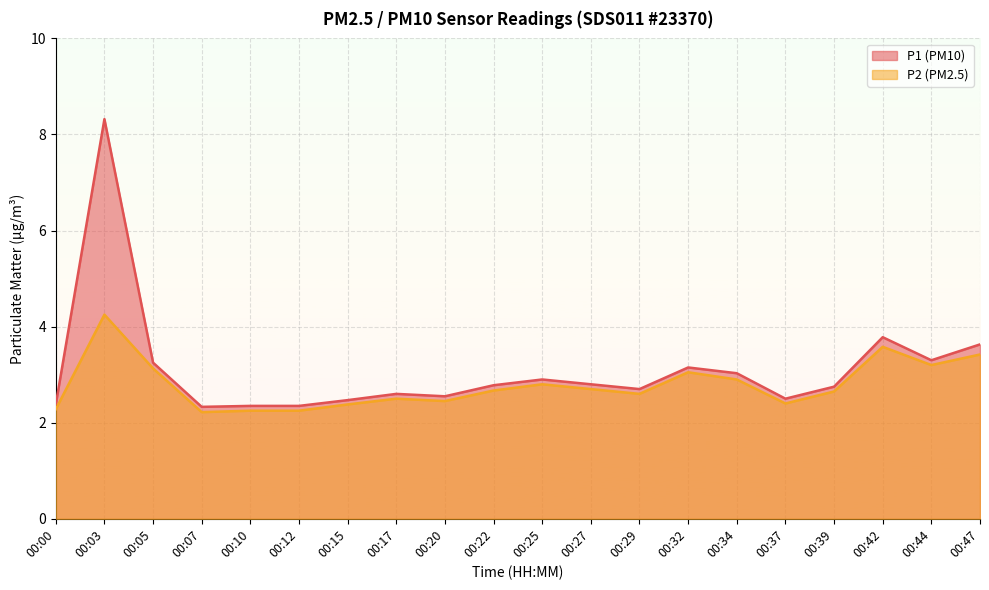

At which category is the sum across all series the highest?

00:03